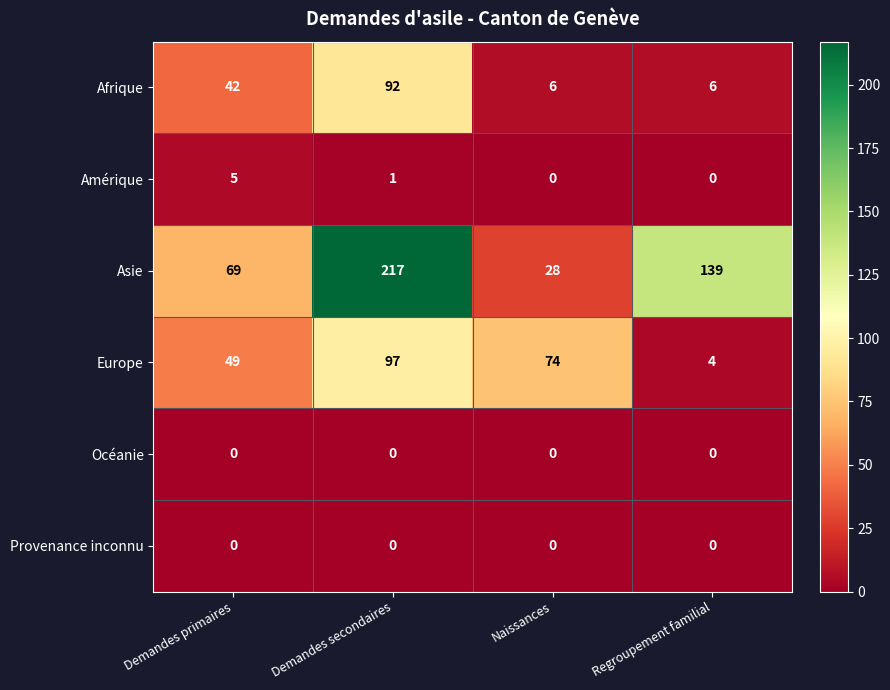

At how many categories does at least one series exceed 130?

2